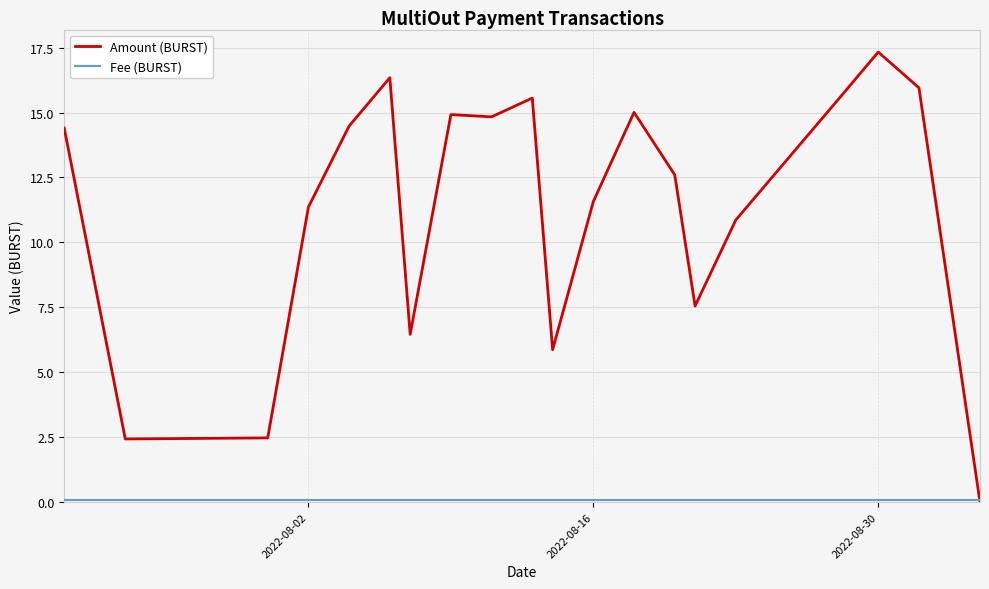

Which series has the largest range (max minus min)?

Amount (BURST)